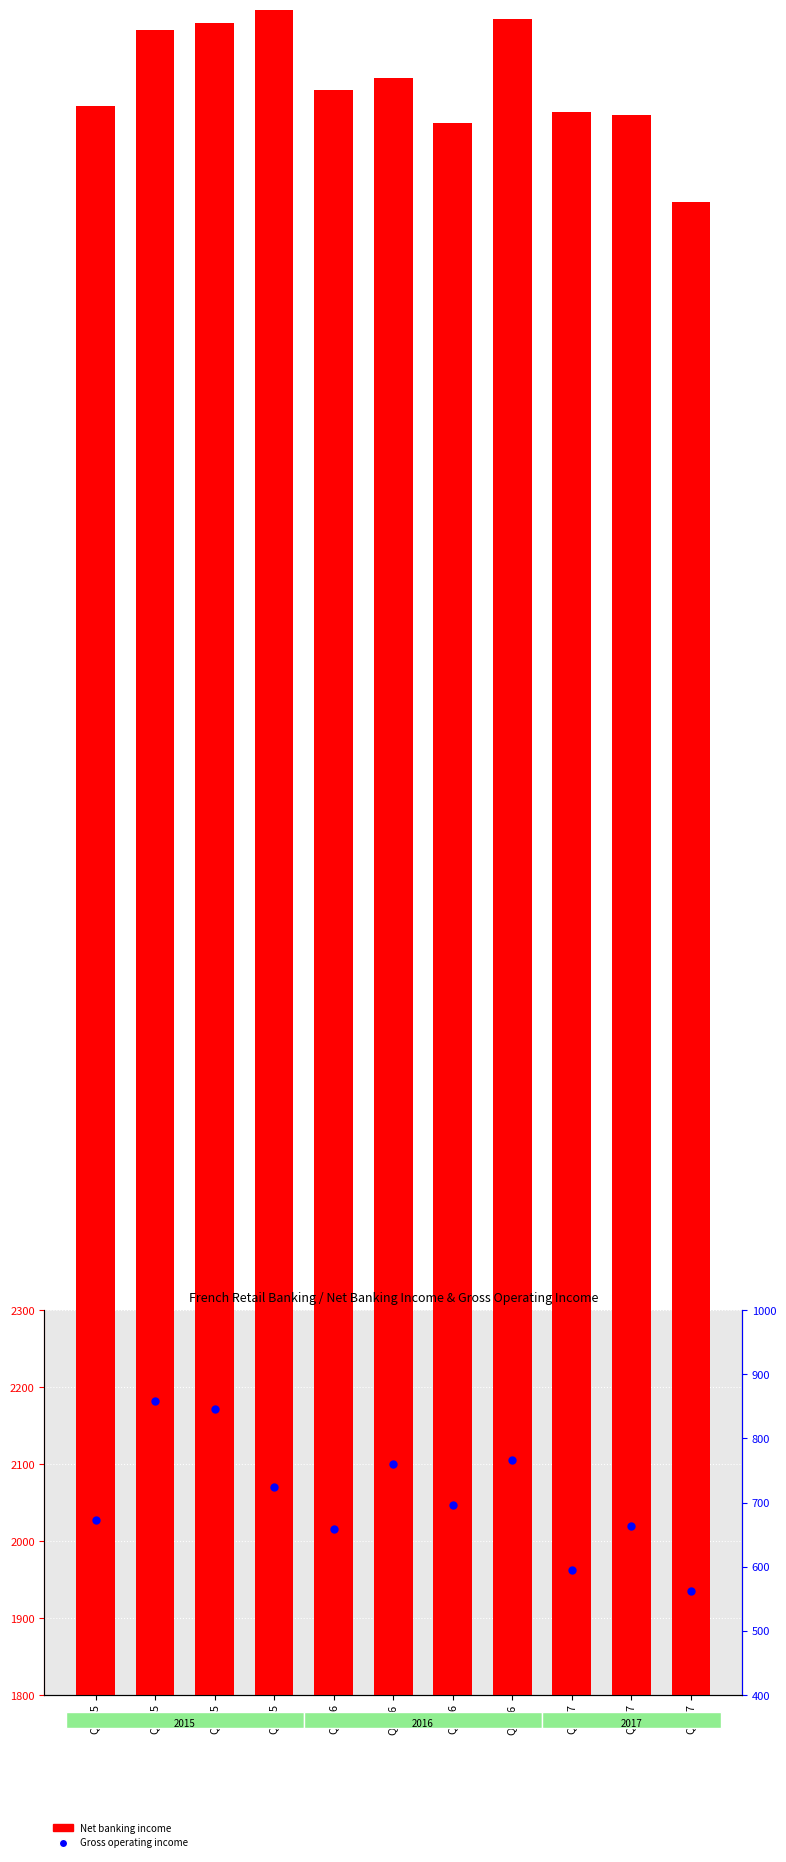

Which series contains the highest Y value?

Net banking income